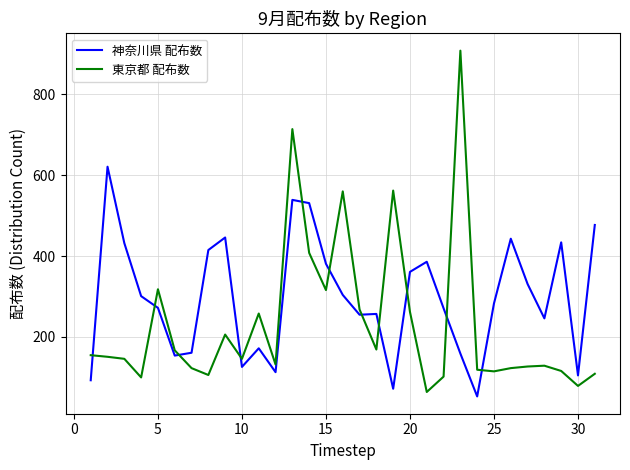

How many times do 東京都 配布数 and 神奈川県 配布数 cross each other?

11